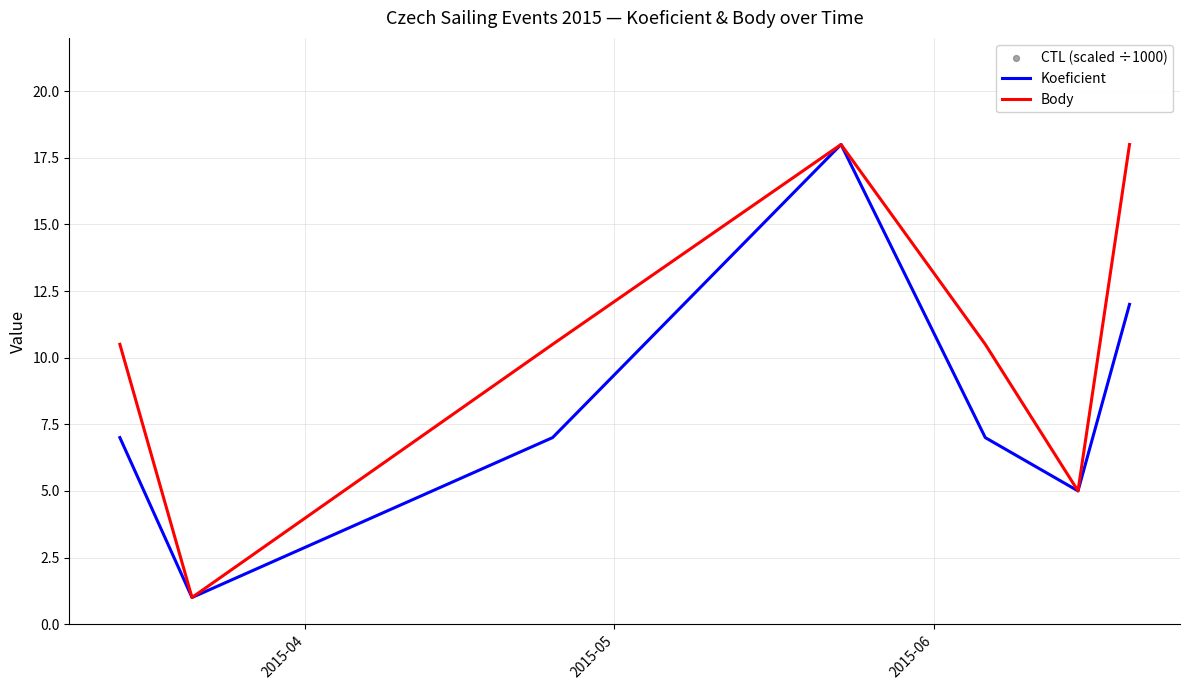

Which series reaches the maximum Y coordinate?

CTL (scaled ÷1000)